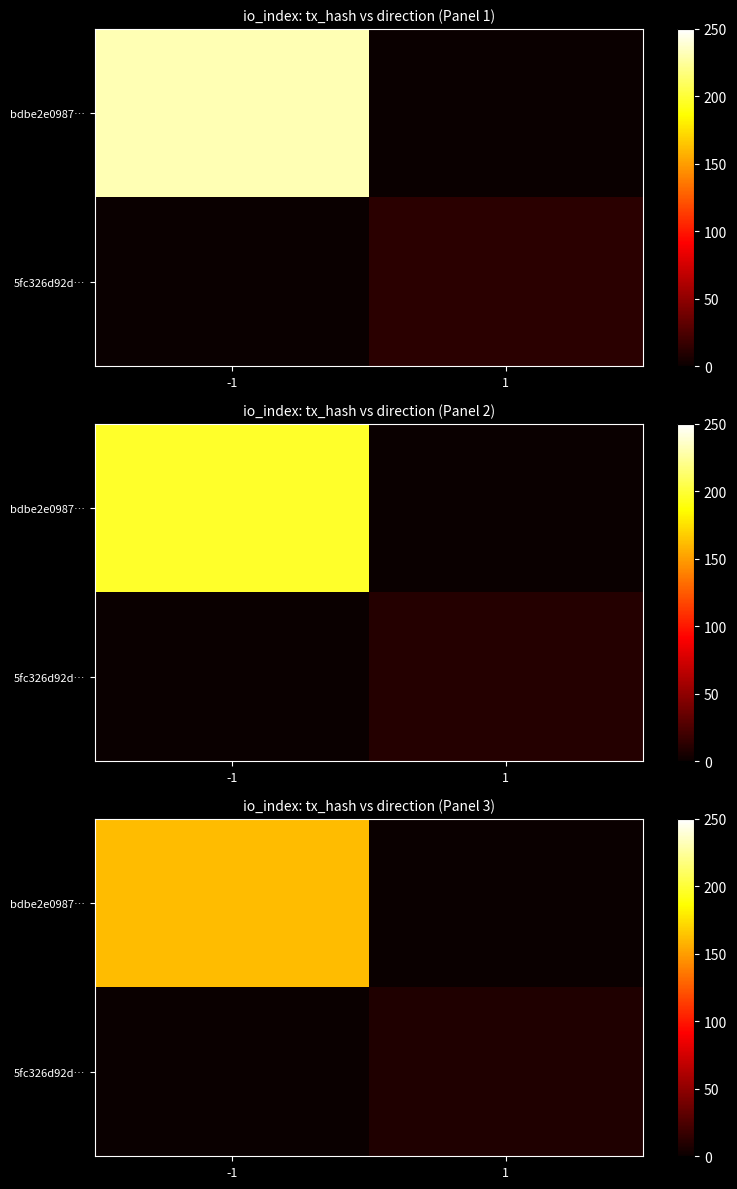

How many data points in 5fc326d92d… are less than 8?

1